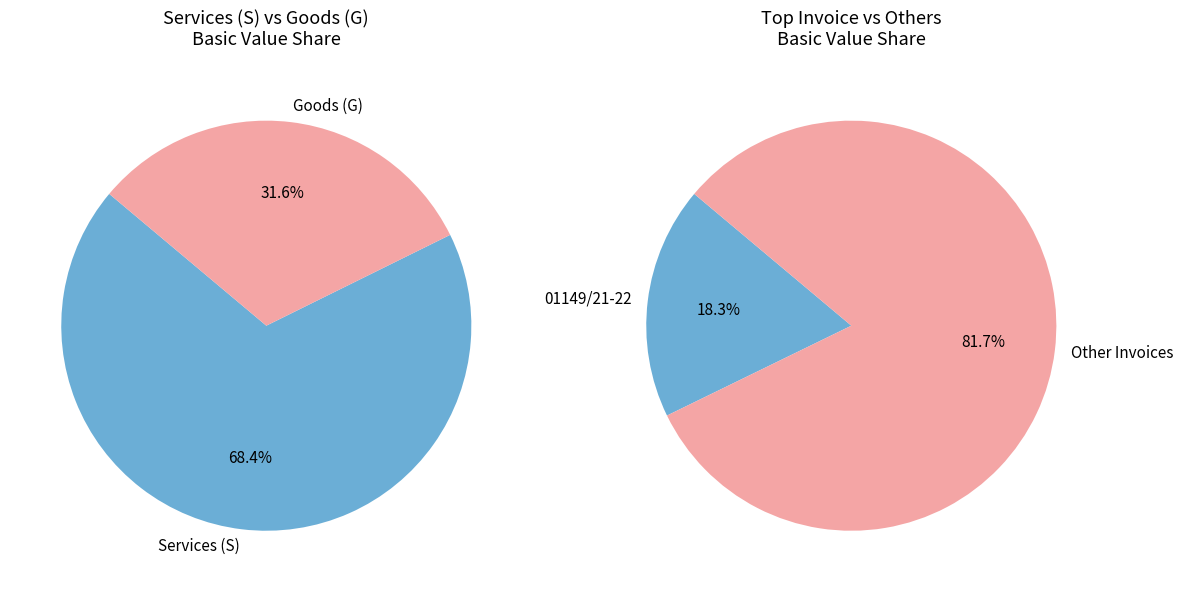

True or false: 01148/21-22 accounts for 23% of the total.

False